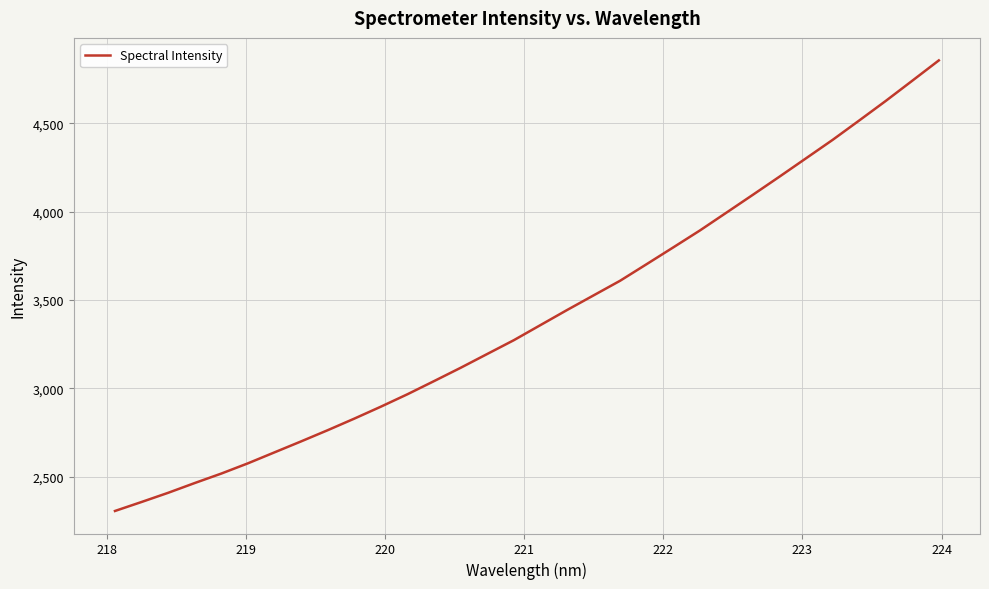

Is this an area chart (filled region under the line)?

No